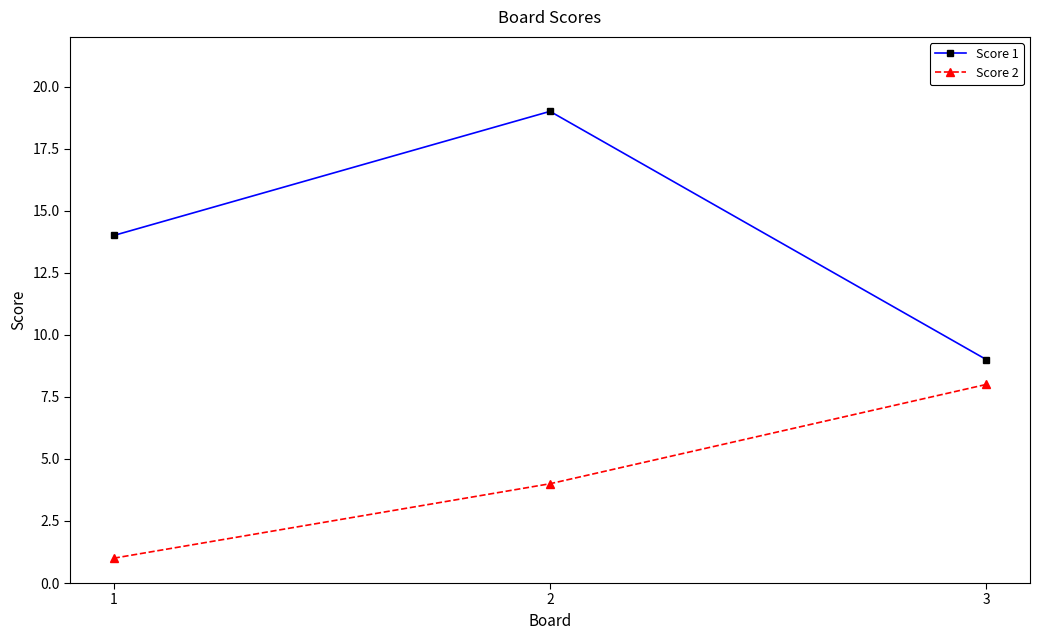

Reading left to right, what are all the values shown in this chart?

Score 1: 1=14	2=19	3=9
Score 2: 1=1	2=4	3=8